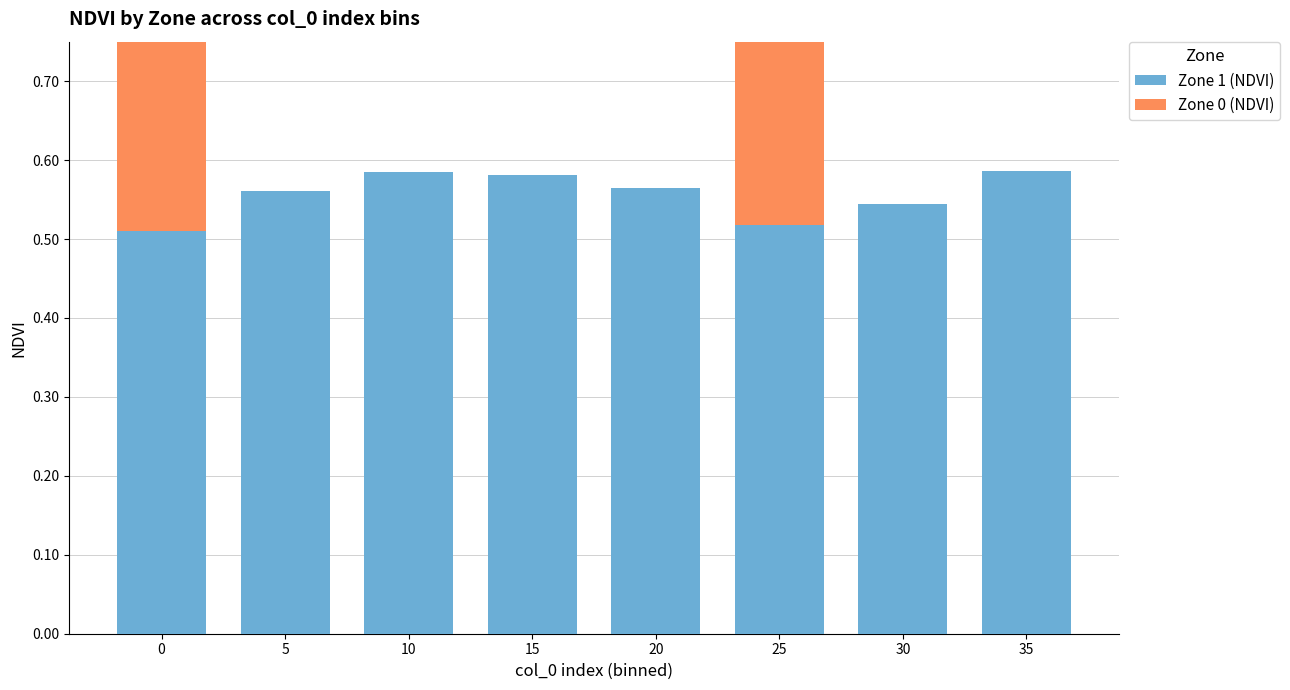

Rank the categories by Zone 1 (NDVI) value from lowest to highest.

0, 25, 30, 5, 20, 15, 10, 35